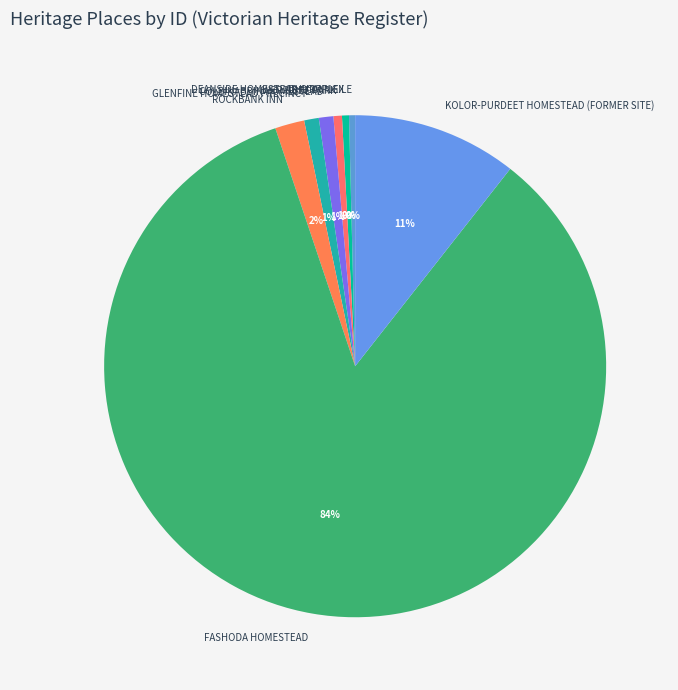

To the nearest percent, what is the combined percentage of FASHODA HOMESTEAD and GLENFINE HOMESTEAD PRECINCT?

85%